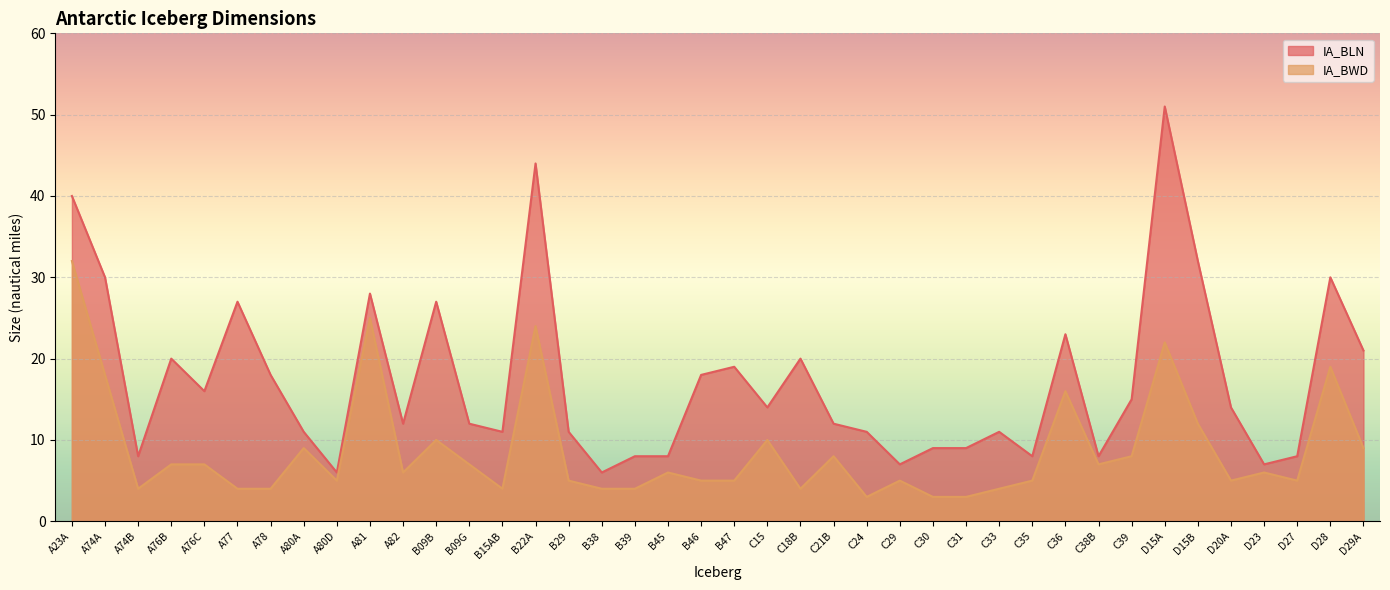

What is the difference between the second highest and second lowest values in the IA_BWD series?

22